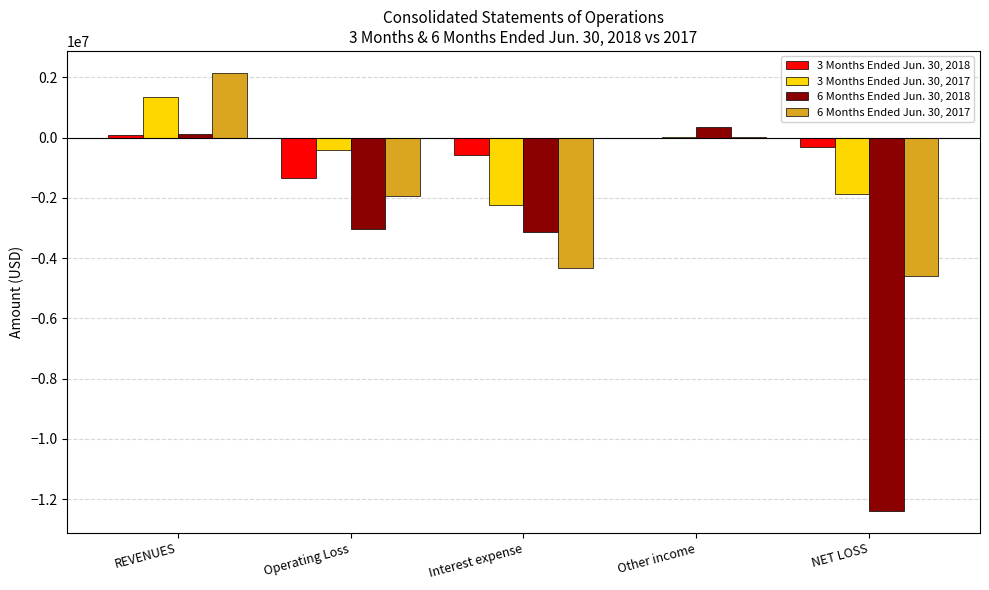

What is the sum of all 3 Months Ended Jun. 30, 2018 values?

-2147063